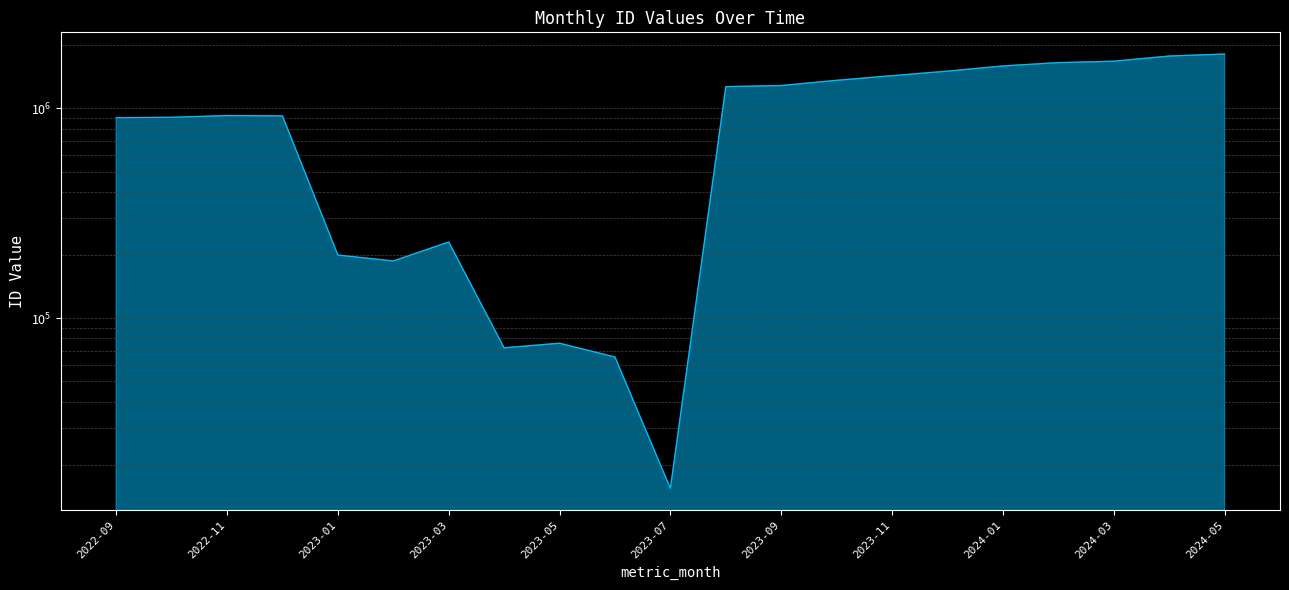

What is the label of the 6th point from the right?

2023-12